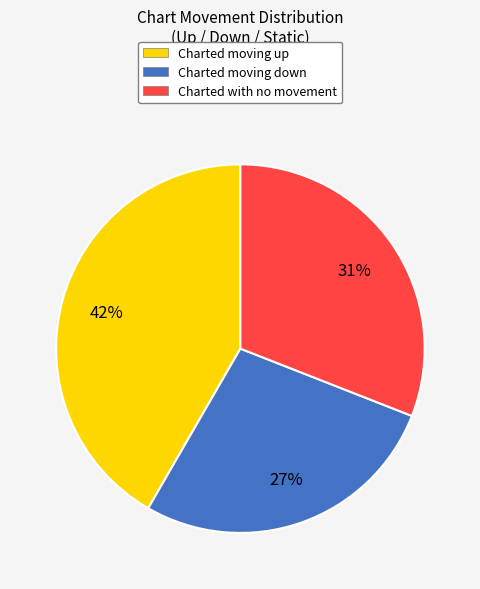

To the nearest percent, what is the average slice percentage?

33%